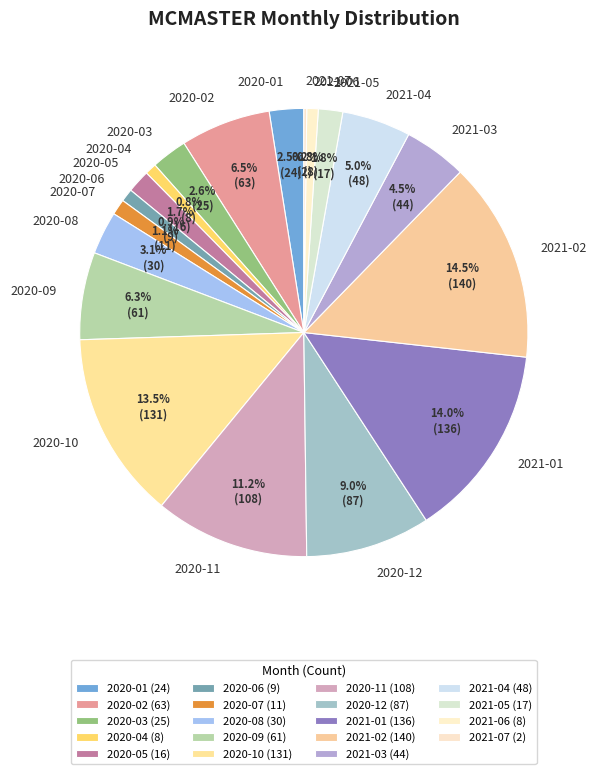

To the nearest percent, what portion does 2021-01 represent?

14%